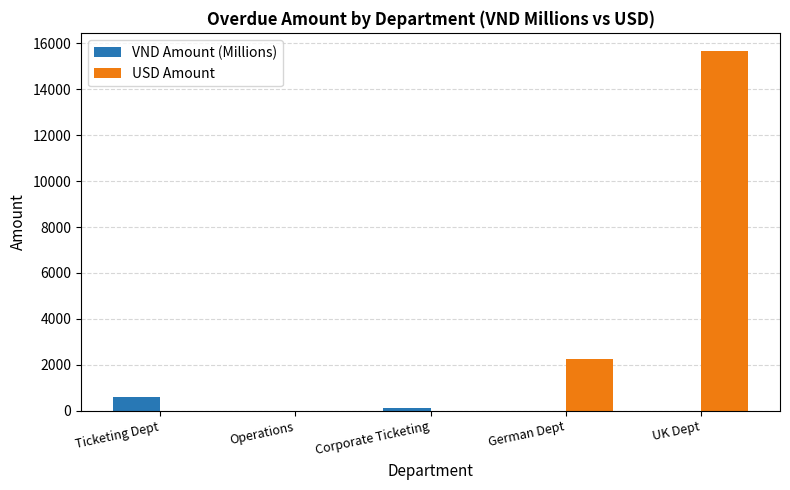

Which category has the highest value in the VND Amount (Millions) series?

Ticketing Dept